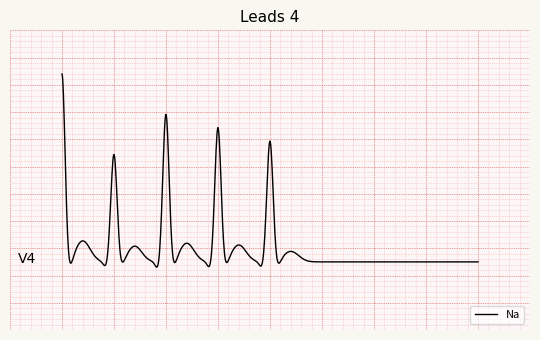

Does the chart have visible grid lines?

No